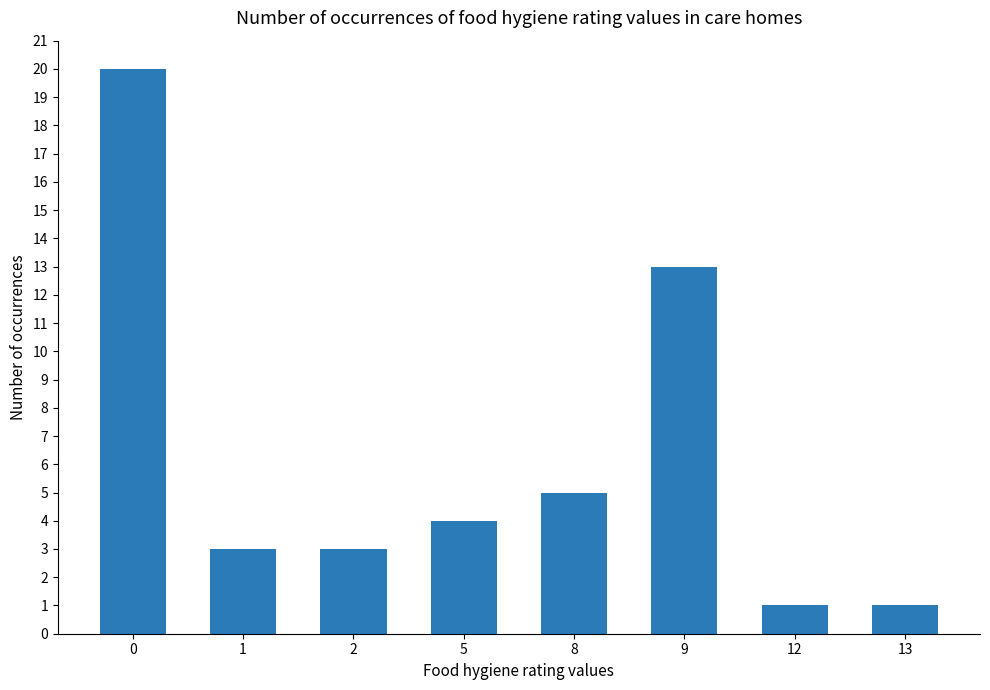

Approximately how many times larger is the value at 5 compared to 13?

4.0